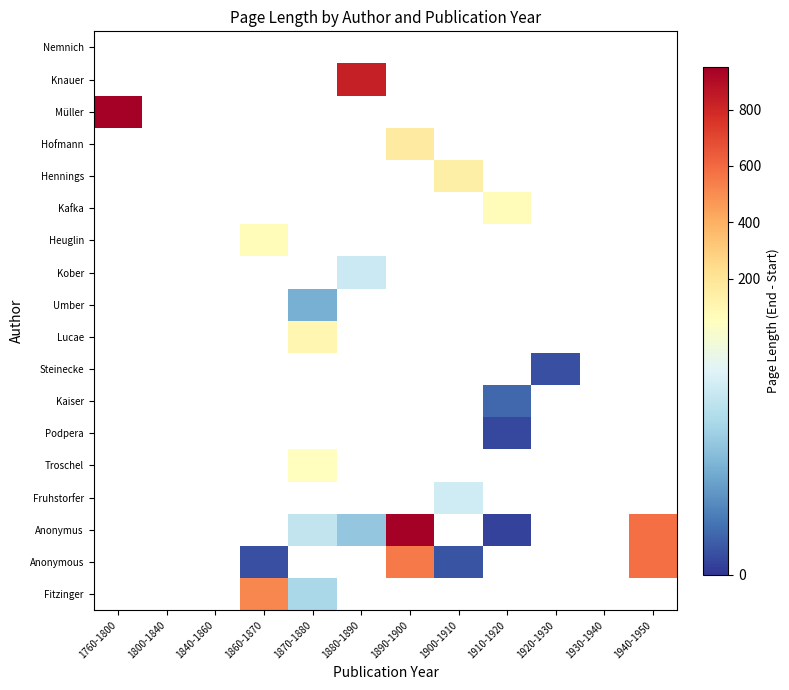

True or false: Lucae has a value of 101.0 at 1870-1880.

True